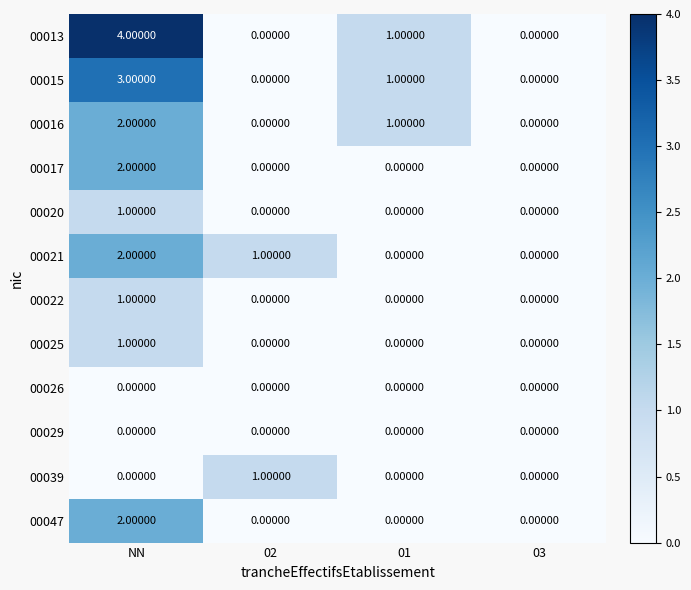

What is the total value across all series at 02?

2